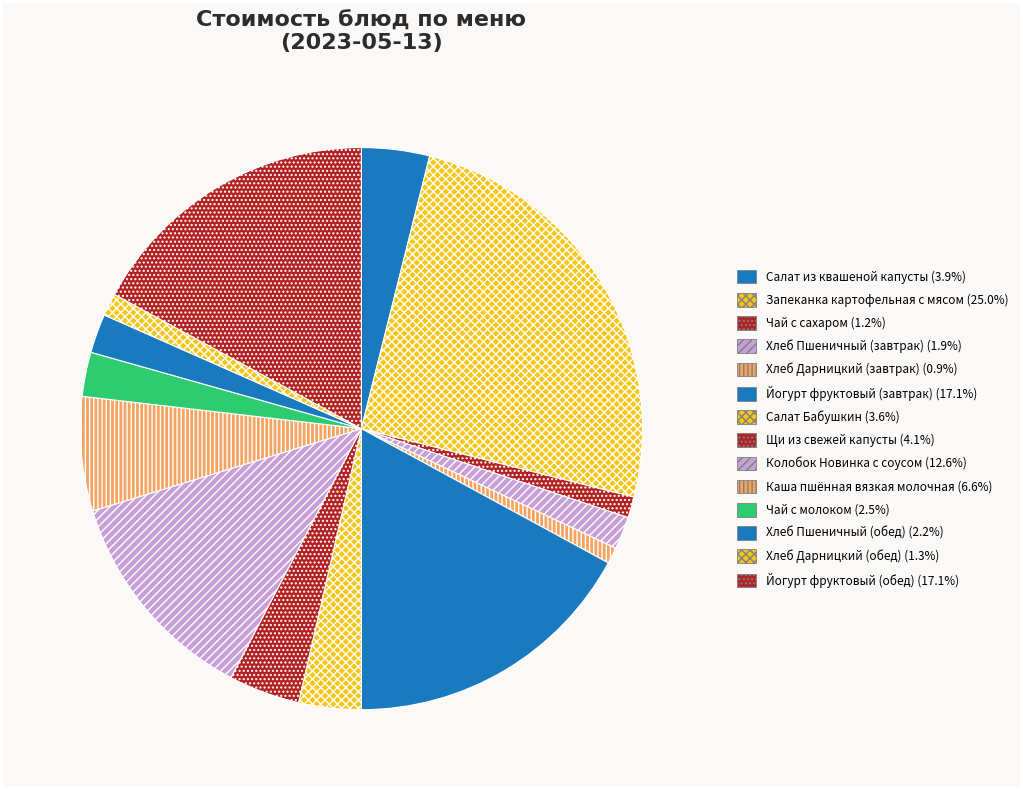

Rank the categories by value from lowest to highest.

Хлеб Дарницкий (завтрак), Чай с сахаром, Хлеб Дарницкий (обед), Хлеб Пшеничный (завтрак), Хлеб Пшеничный (обед), Чай с молоком, Салат Бабушкин, Салат из квашеной капусты, Щи из свежей капусты, Каша пшённая вязкая молочная, Колобок Новинка с соусом, Йогурт фруктовый (завтрак), Йогурт фруктовый (обед), Запеканка картофельная с мясом